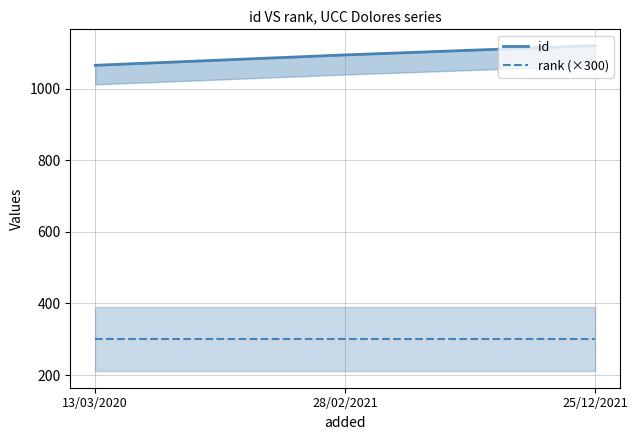

Reading left to right, transcribe all the data shown in this chart.

id: 13/03/2020=1066	28/02/2021=1095	25/12/2021=1121
rank (×300): 13/03/2020=300	28/02/2021=300	25/12/2021=300